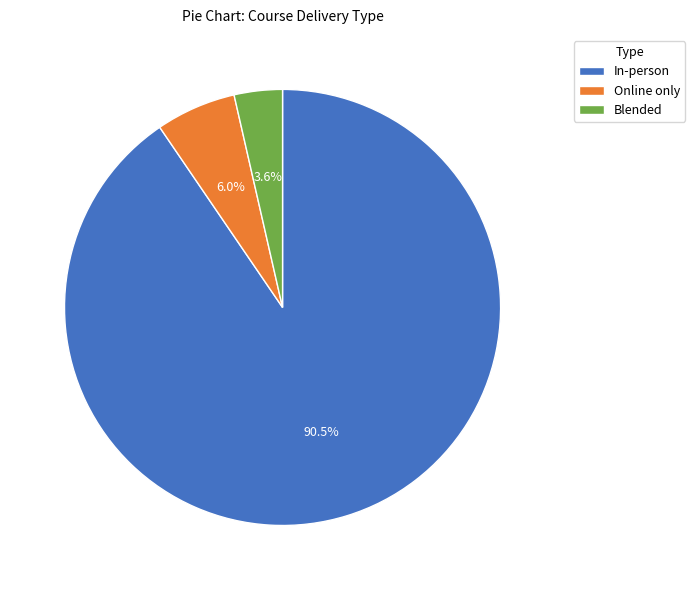

Does any single category account for the majority?

Yes